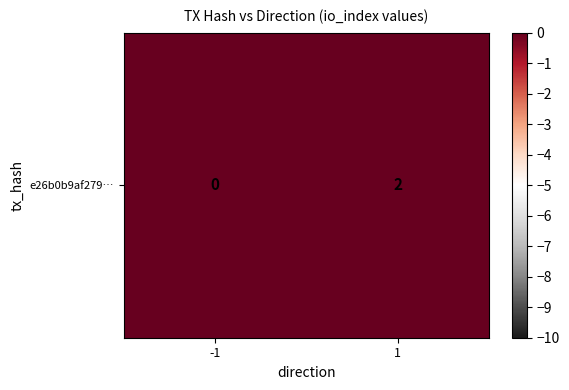

What is the difference between the values at -1 and 1?

2